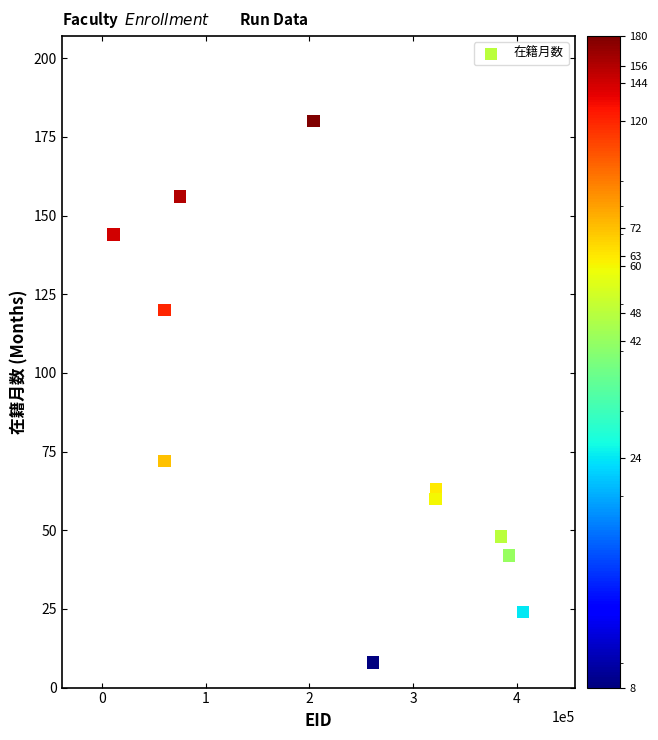

What Y value in the scatter plot is closest to 94?

72